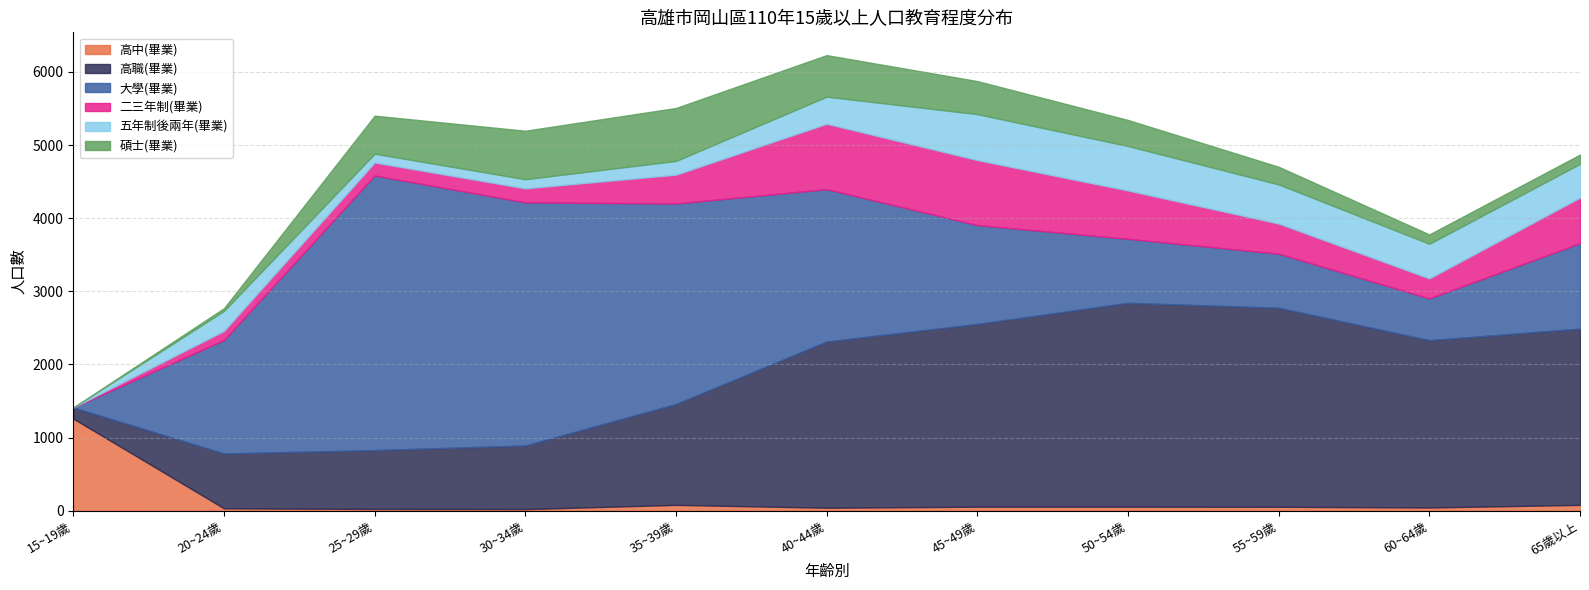

Which series changed the most between 40~44歲 and 45~49歲?

大學(畢業)